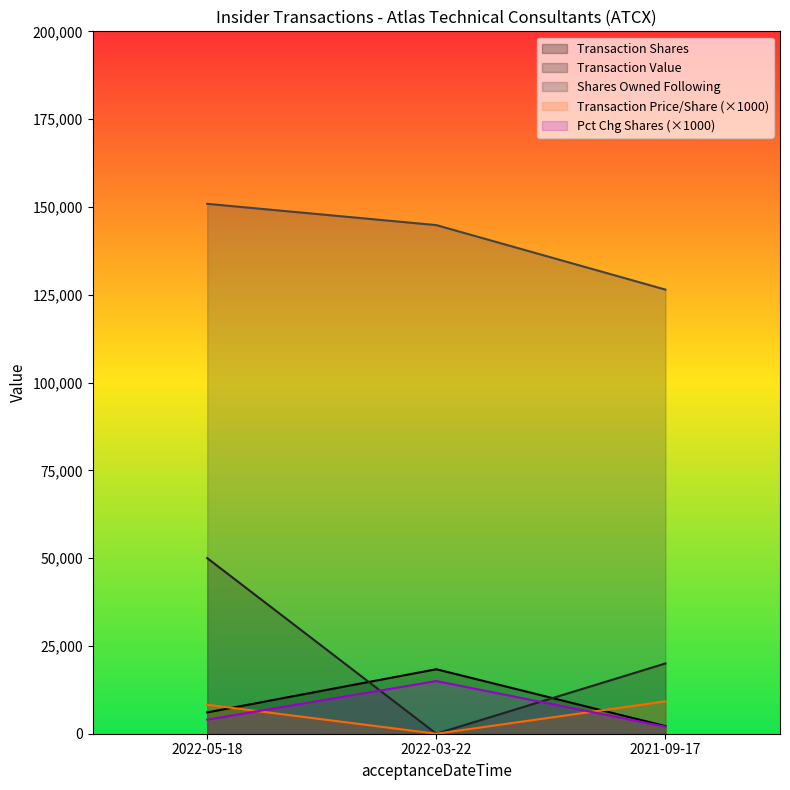

What is the difference between the maximum and minimum values in the transactionValue series?

50003